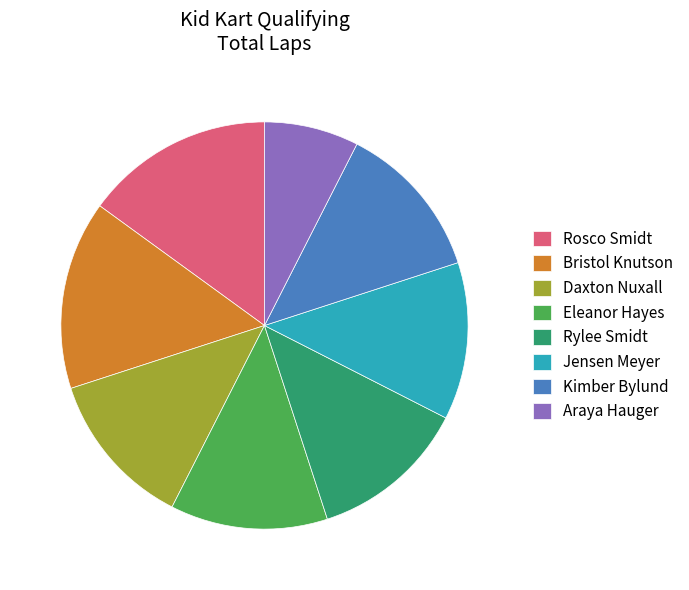

Which category has the smallest portion of the pie?

Araya Hauger